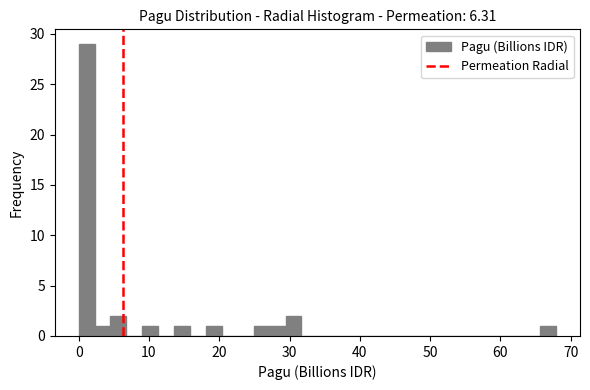

Around what value on the x-axis is the tallest bar? Give the approximate position of its centre, as read against the axis.

1